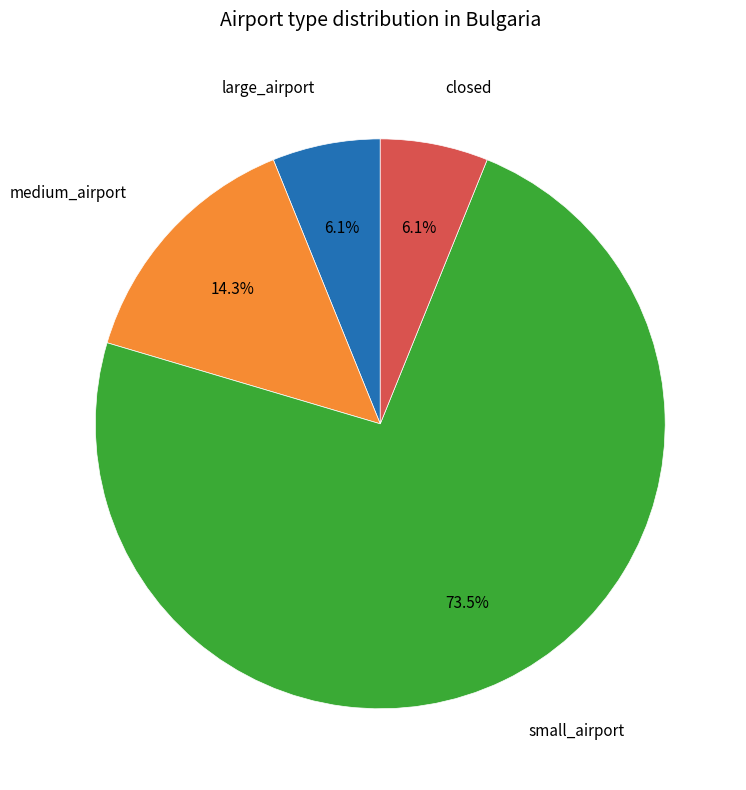

To the nearest percent, what is the average slice percentage?

25%